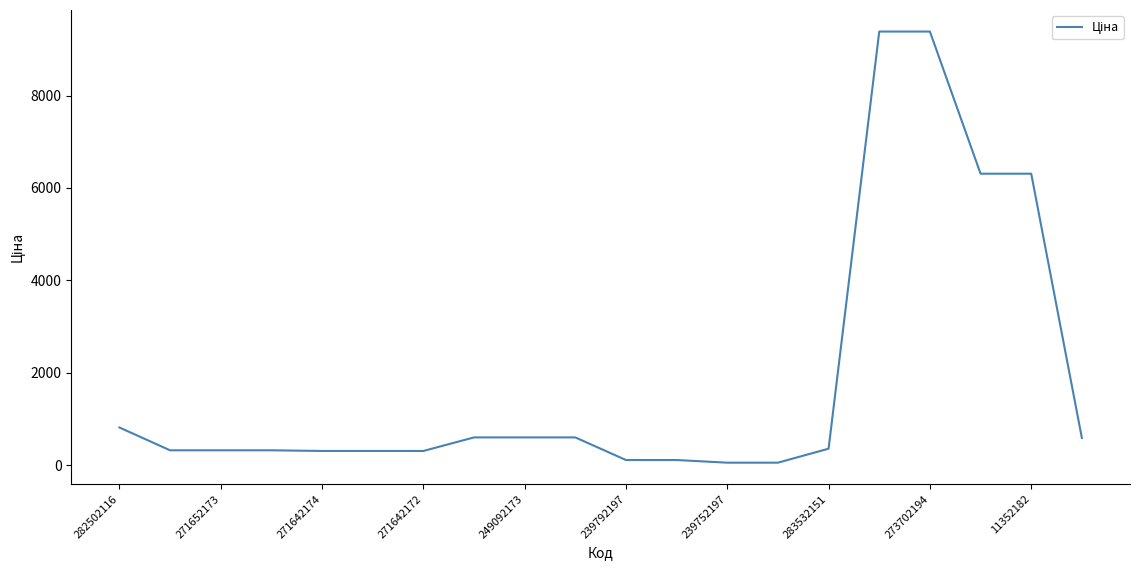

What is the difference between the maximum and minimum values?

9326.9